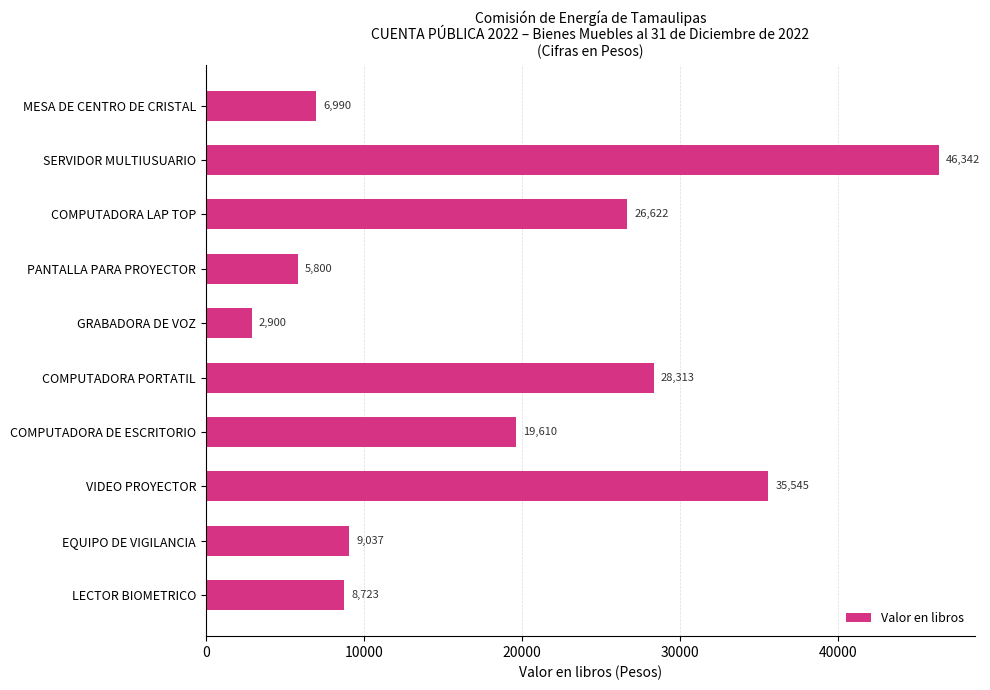

Reading top to bottom, extract all data points from this chart.

MESA DE CENTRO DE CRISTAL=6990	SERVIDOR MULTIUSUARIO=46342	COMPUTADORA LAP TOP=26622	PANTALLA PARA PROYECTOR=5800	GRABADORA DE VOZ=2900	COMPUTADORA PORTATIL=28313	COMPUTADORA DE ESCRITORIO=19610	VIDEO PROYECTOR=35545	EQUIPO DE VIGILANCIA=9037	LECTOR BIOMETRICO=8723